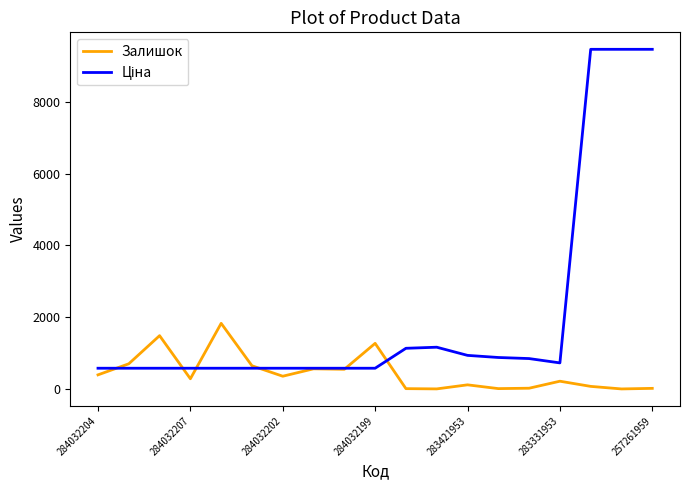

What is the highest value of the Залишок series?

1830.0